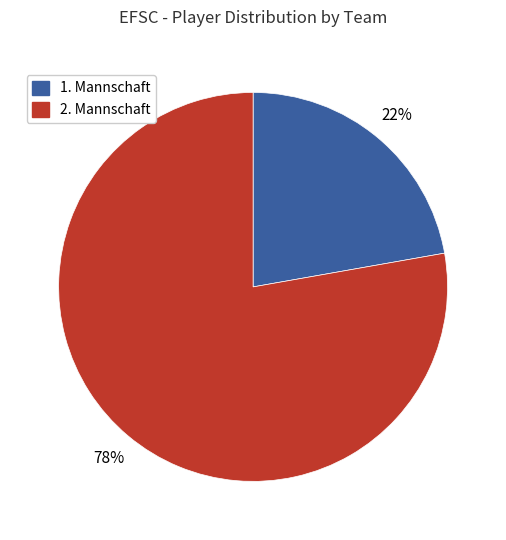

How many segments does this pie chart have?

2